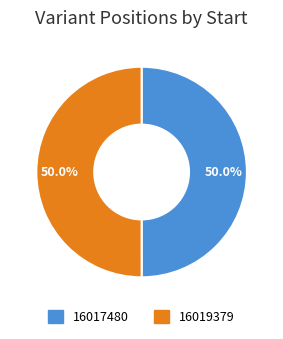

True or false: 16019379 accounts for 60% of the total.

False